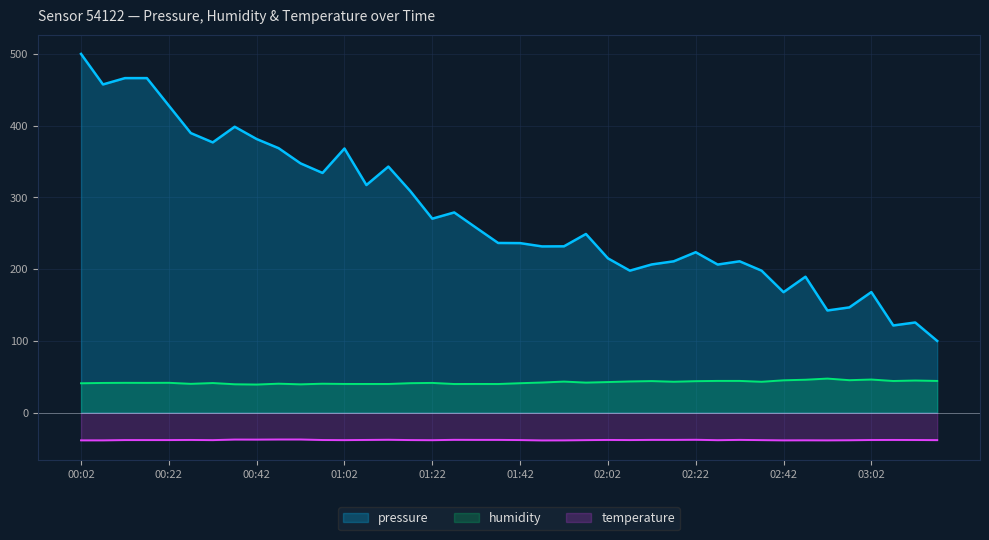

Rank the series by their maximum value, from lowest to highest.

temperature, humidity, pressure